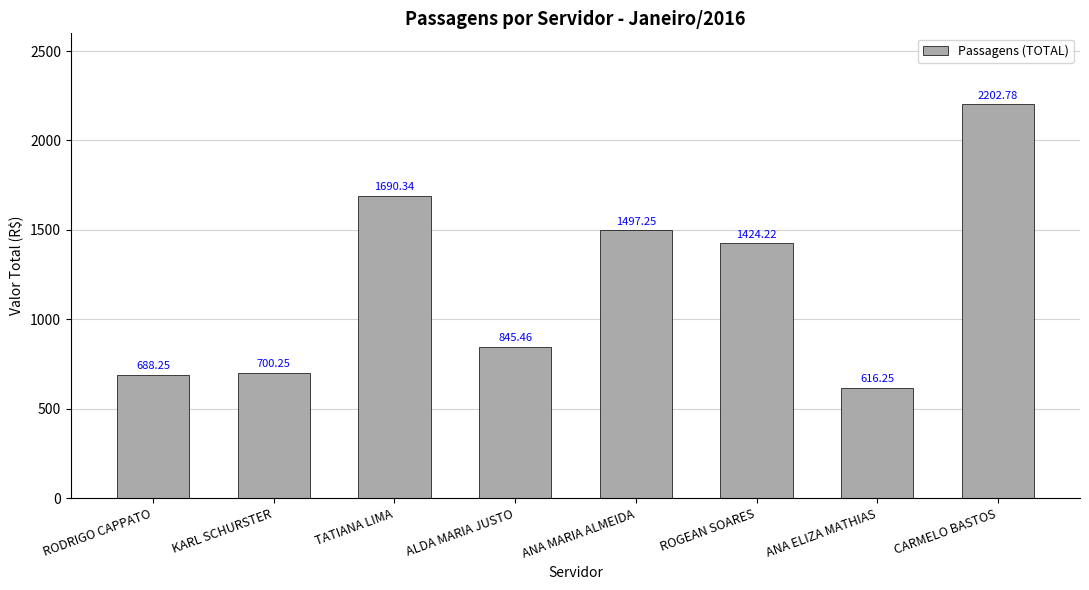

Which has a higher value, ALDA MARIA JUSTO or KARL SCHURSTER?

ALDA MARIA JUSTO